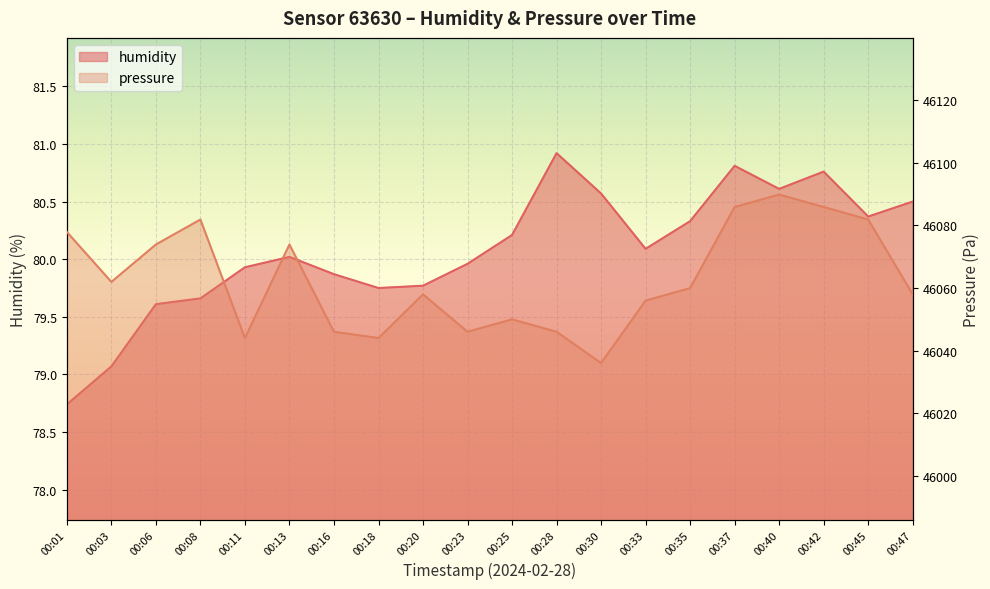

Which series changed the most between 00:23 and 00:42?

pressure